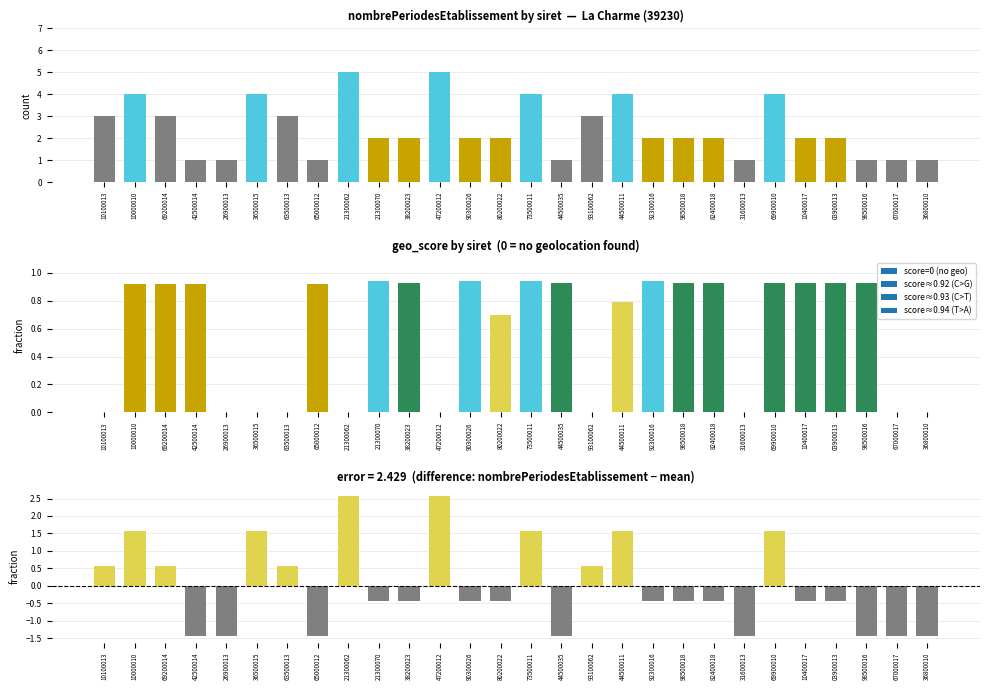

What is the label of the 16th bar from the right?

90300026